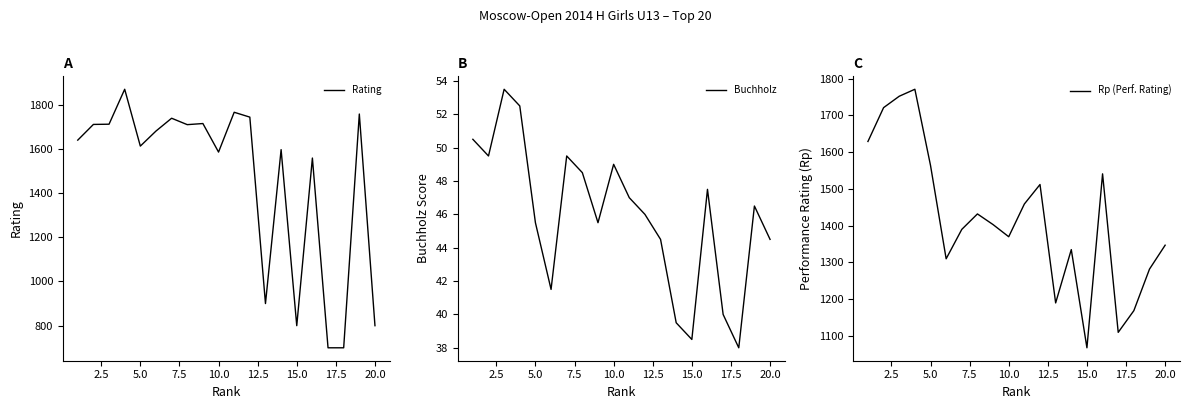

How many interior local valleys does the Rp (Perf. Rating) series have?

5